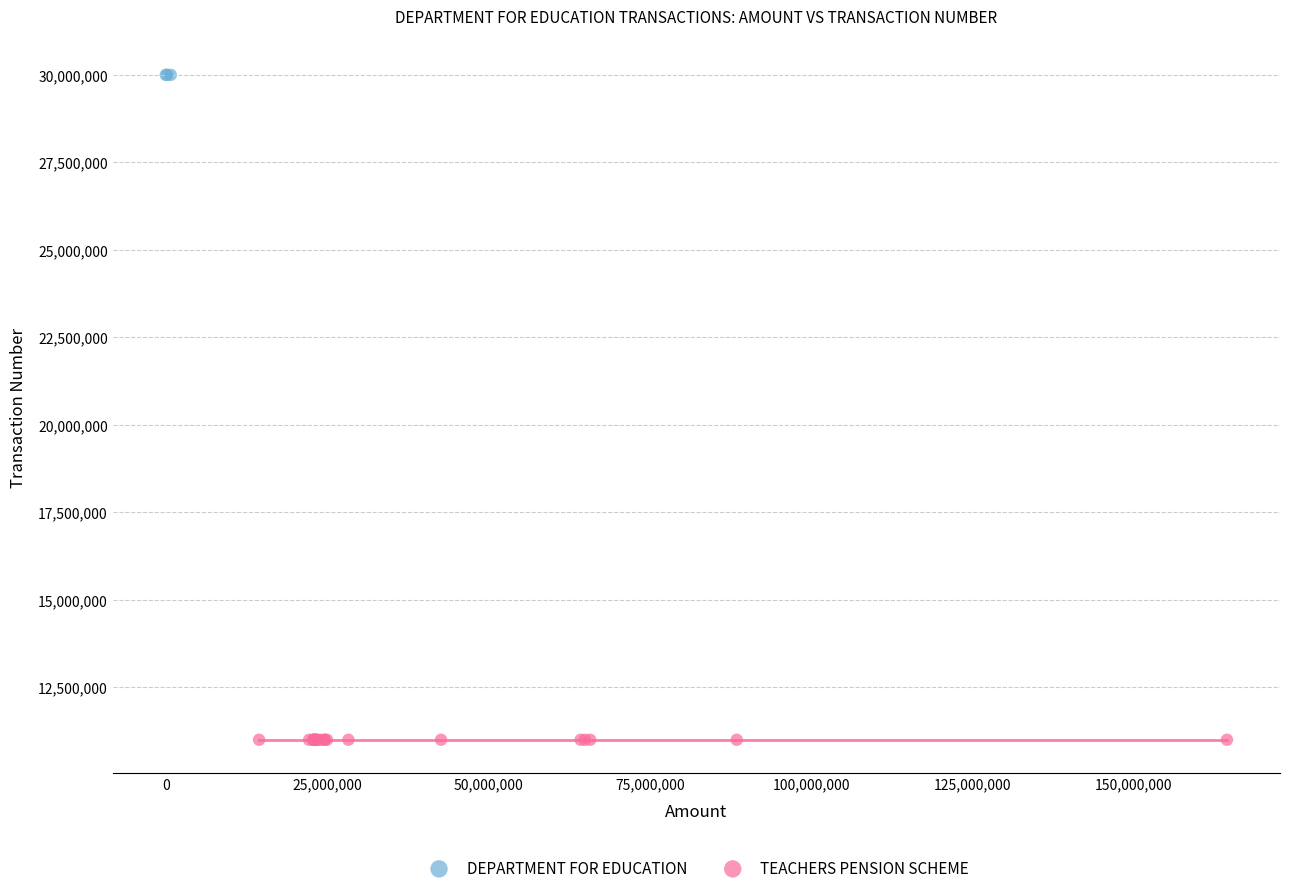

Which series contains the highest Y value?

DEPARTMENT FOR EDUCATION